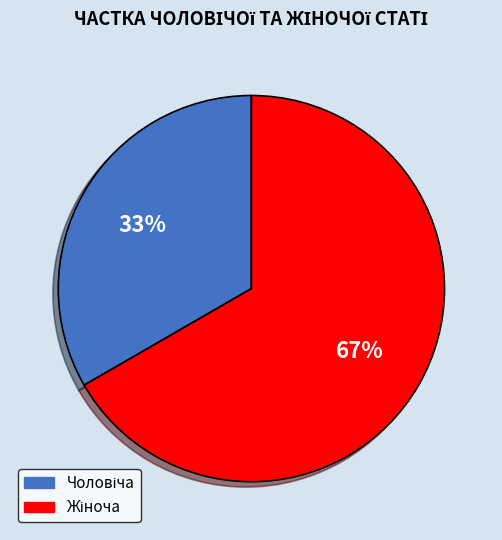

Is there any slice that represents more than half of the pie?

Yes